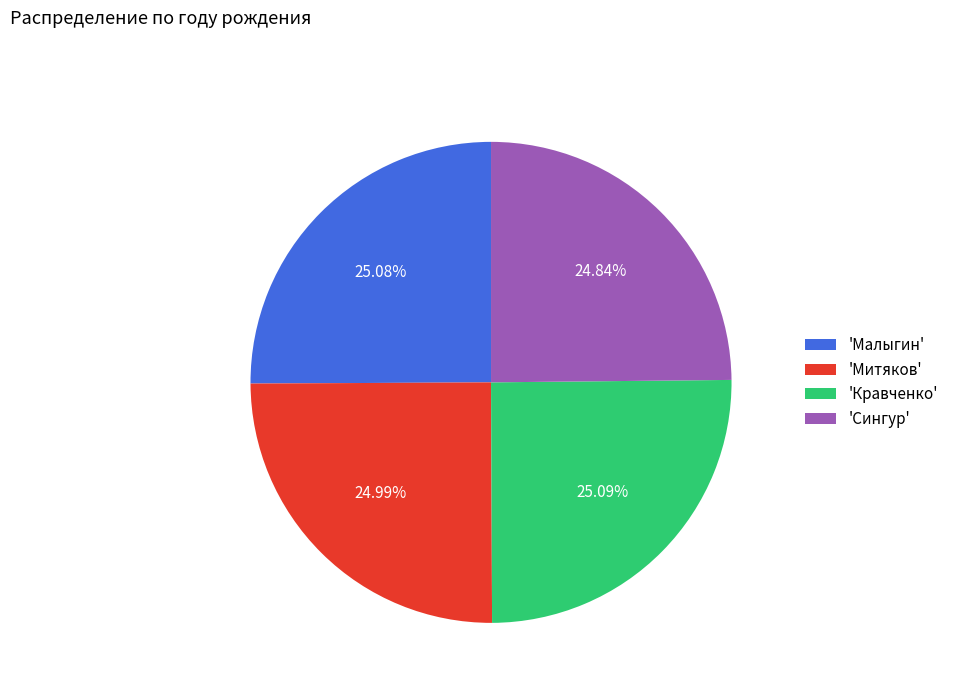

Approximately how many times larger is the value at 'Сингур' compared to 'Митяков'?

1.0